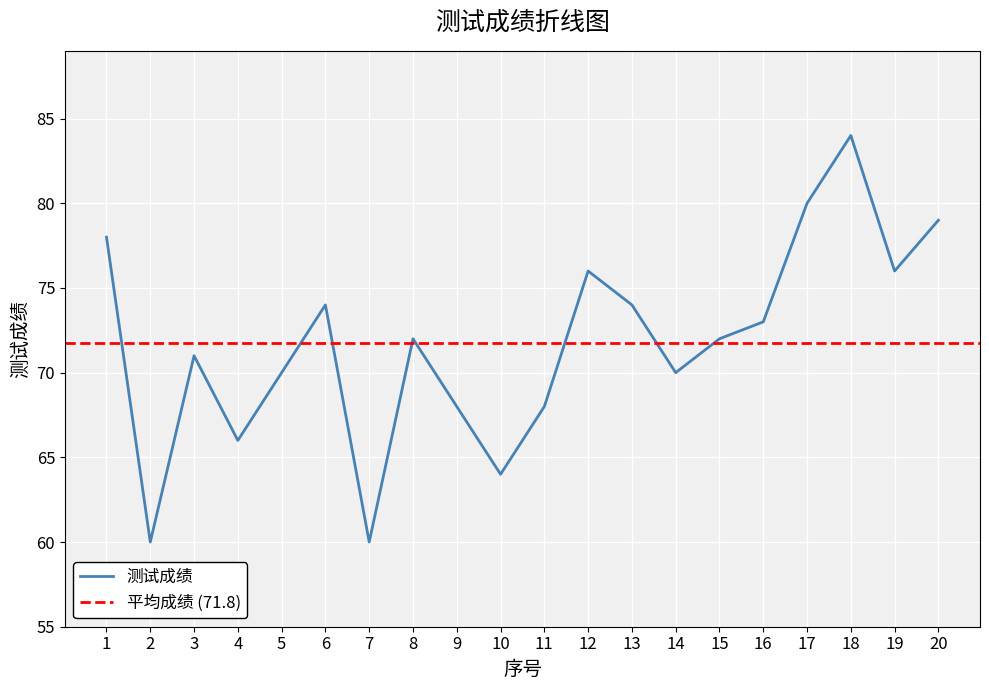

Is this an area chart (filled region under the line)?

No